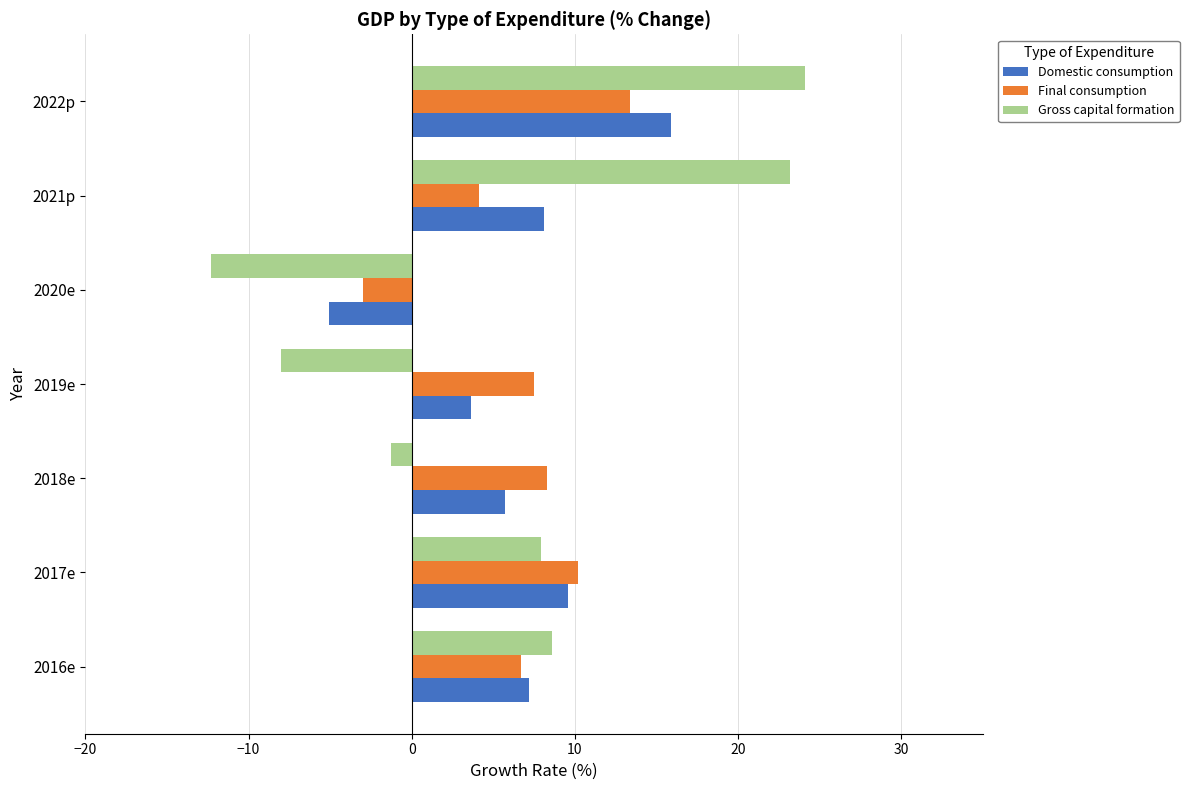

Is it true that Domestic consumption equals 0.8 at 2019e?

False